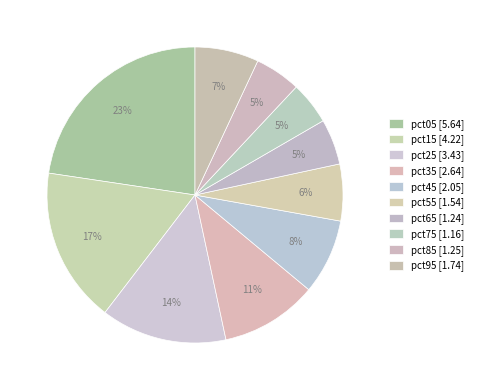

To the nearest percent, what is the difference between the pct85 and pct15 slice percentages?

12%